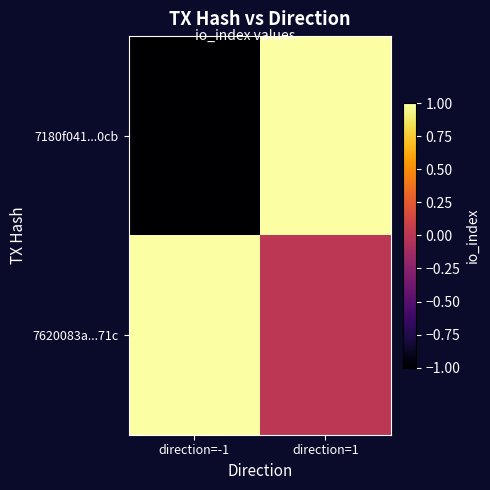

Which series changed the most between direction=-1 and direction=1?

7180f041...0cb